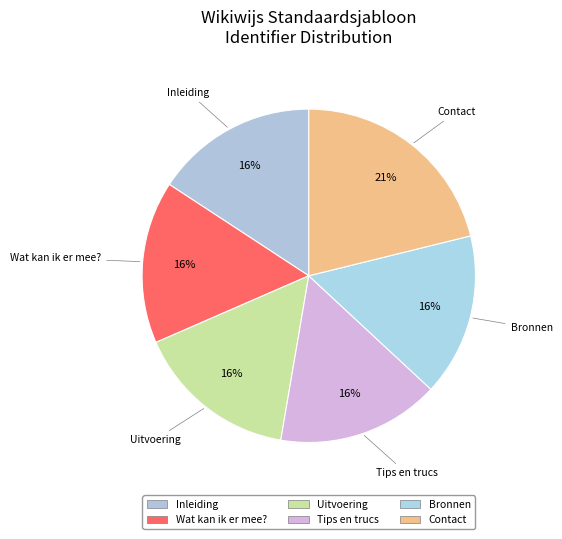

What is the largest slice in the pie chart?

Contact